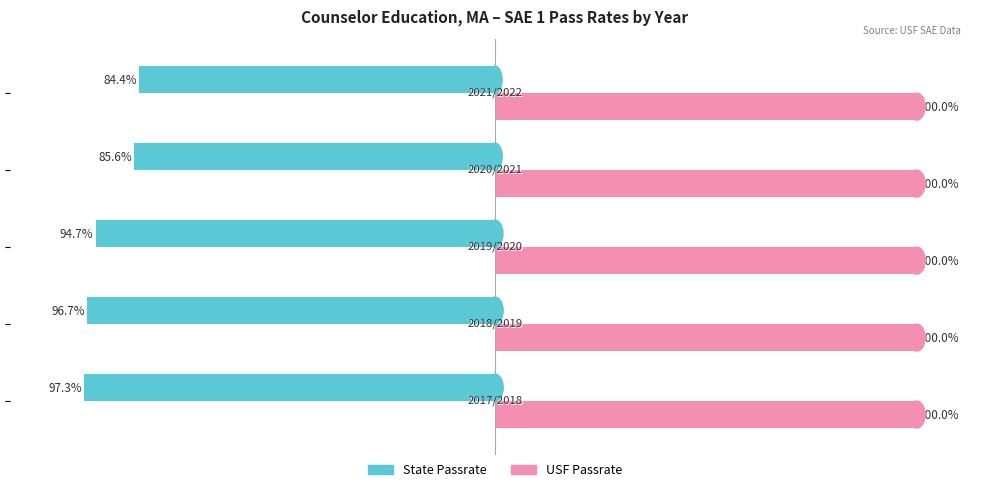

Which series has the largest range (max minus min)?

State Passrate